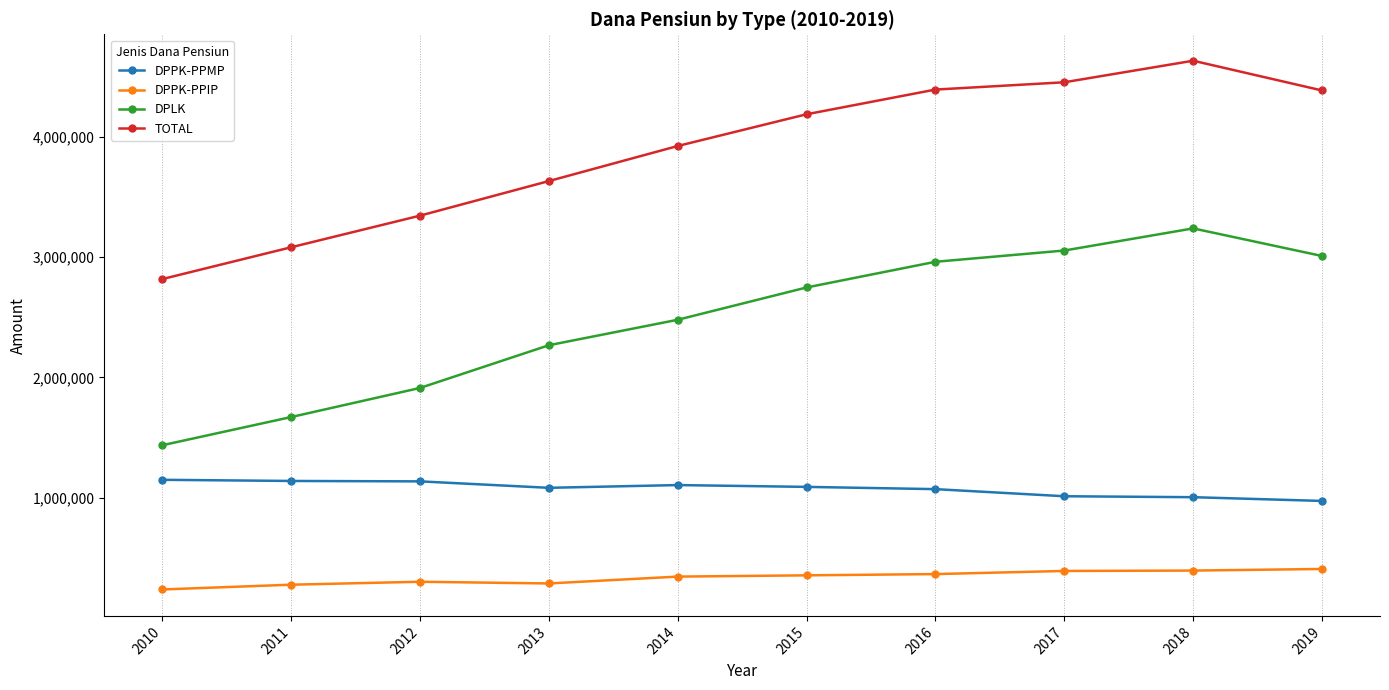

What is the minimum value shown in the chart?

235108